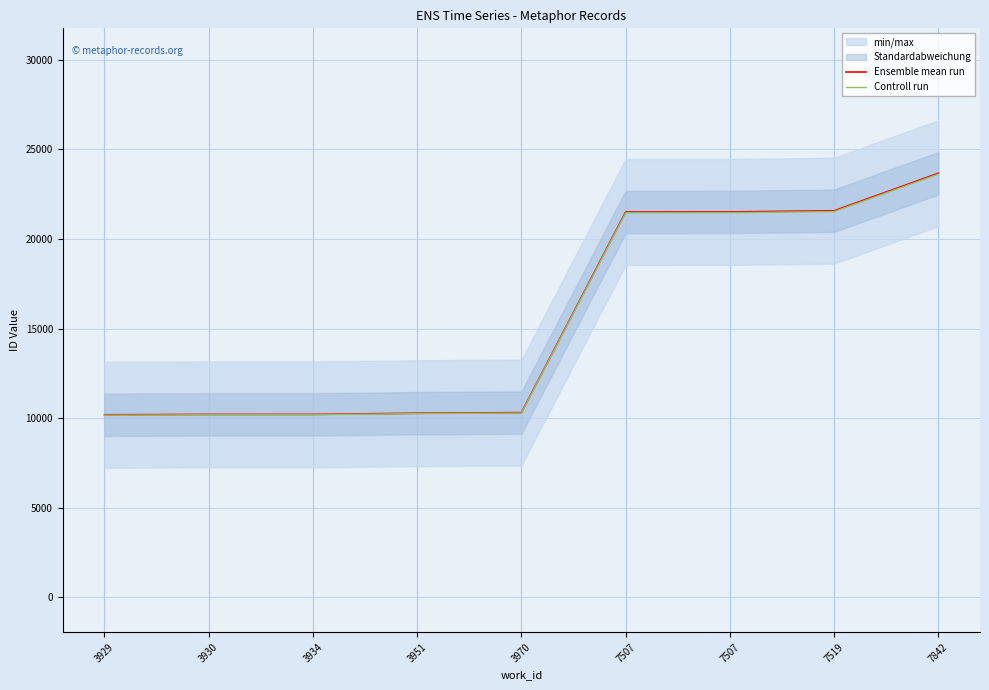

At which label does Controll run first exceed 10286?

3970